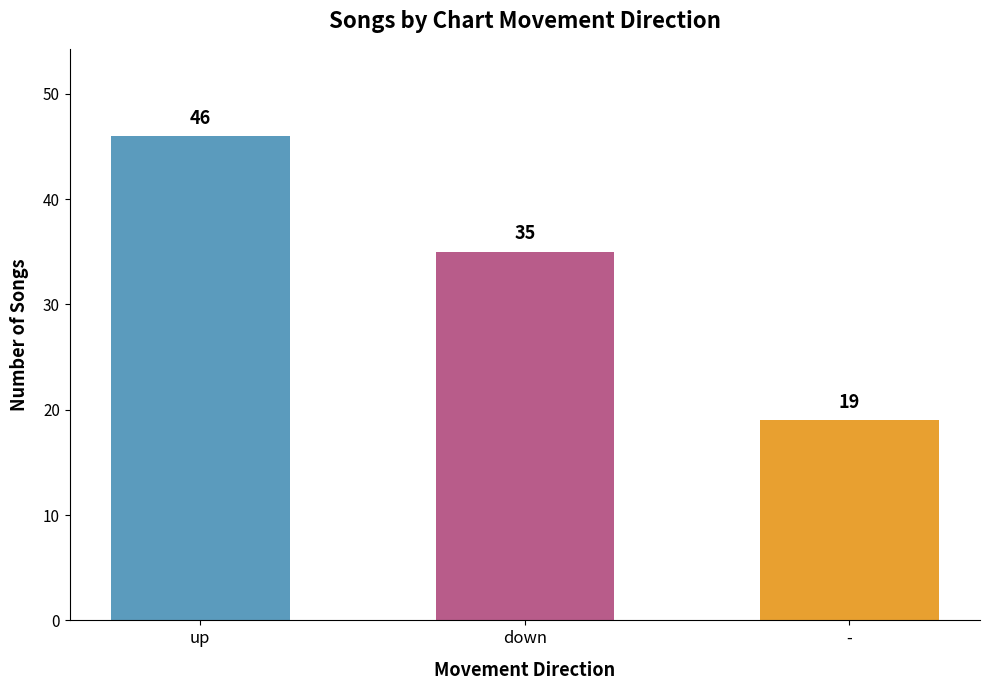

What is the average value?

33